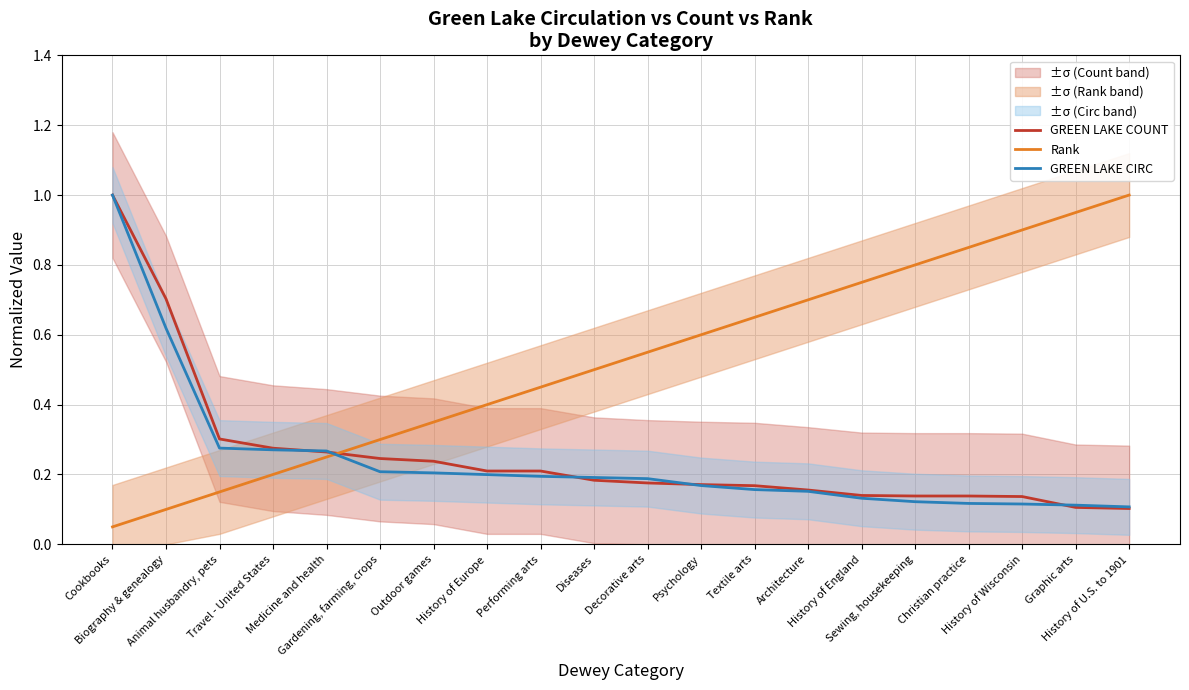

How many series are shown in this chart?

3